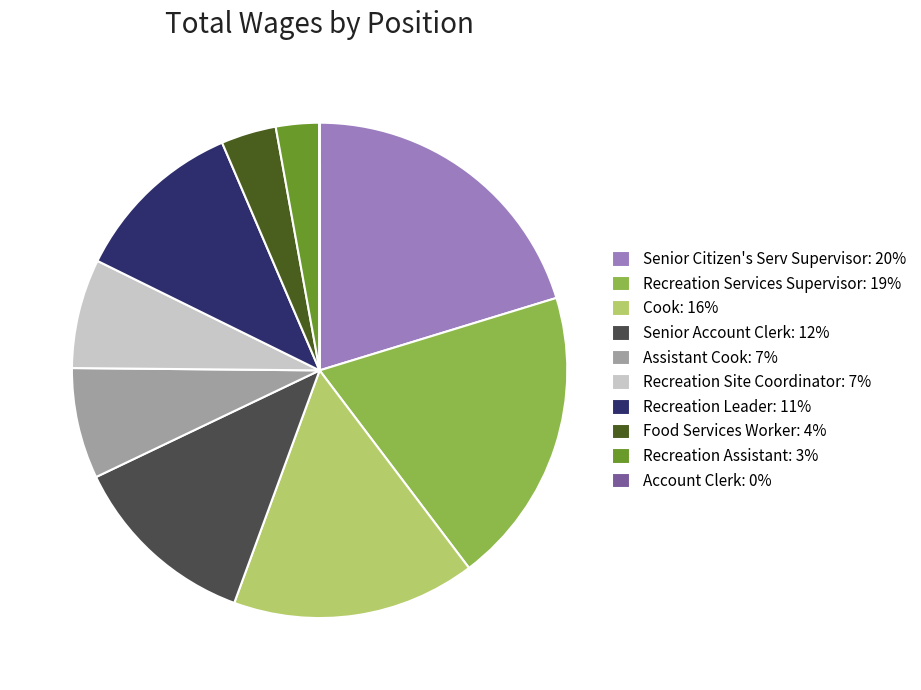

The Recreation Leader: 11% slice represents 11% of the pie. True or false?

True